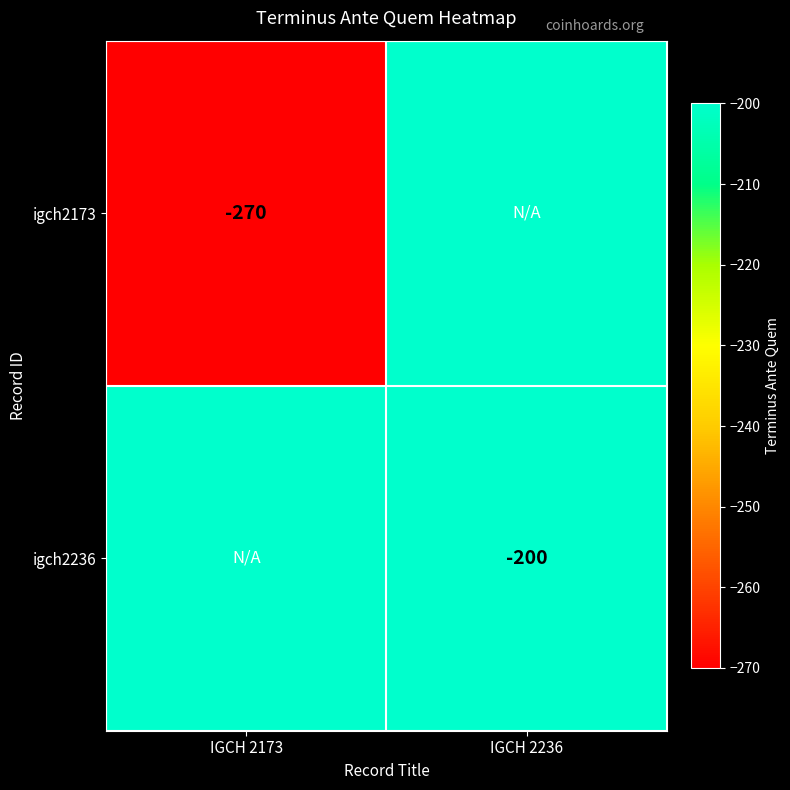

Is the value of igch2173 at IGCH 2173 greater than the value of igch2236 at IGCH 2236?

No